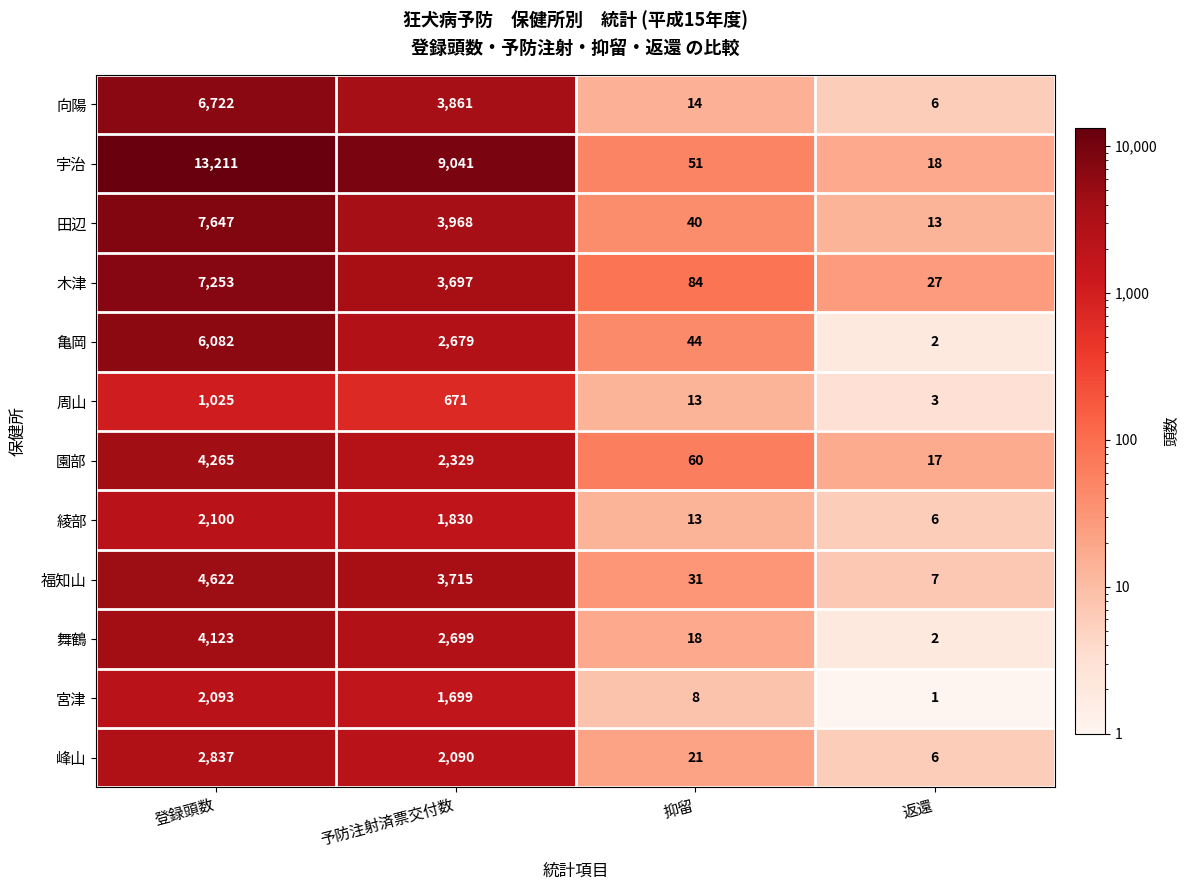

The 舞鶴 series shows 3 at 返還. True or false?

False